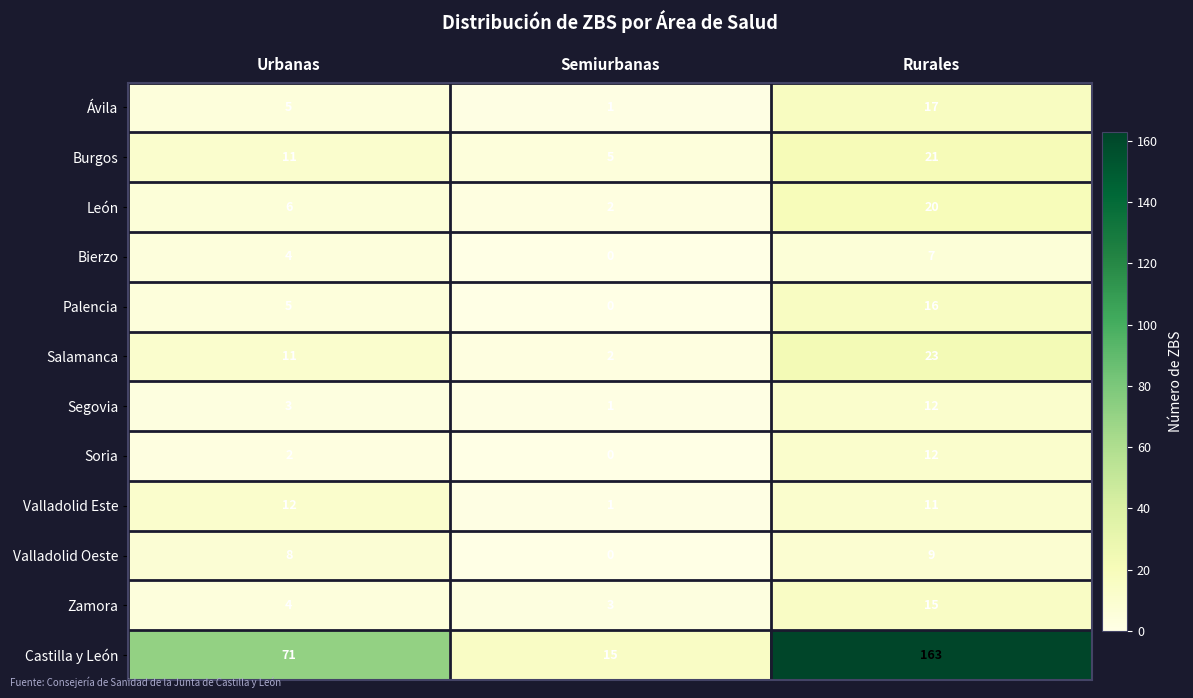

Is it true that Ávila equals 5 at Urbanas?

True